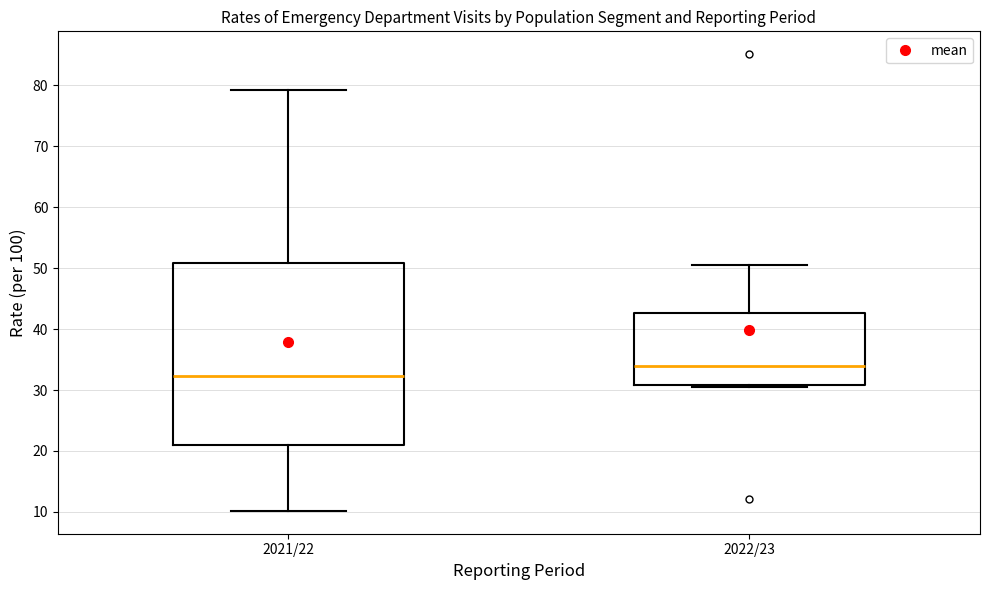

Comparing the boxes themselves (not the whiskers), which one is the tallest?

2021/22